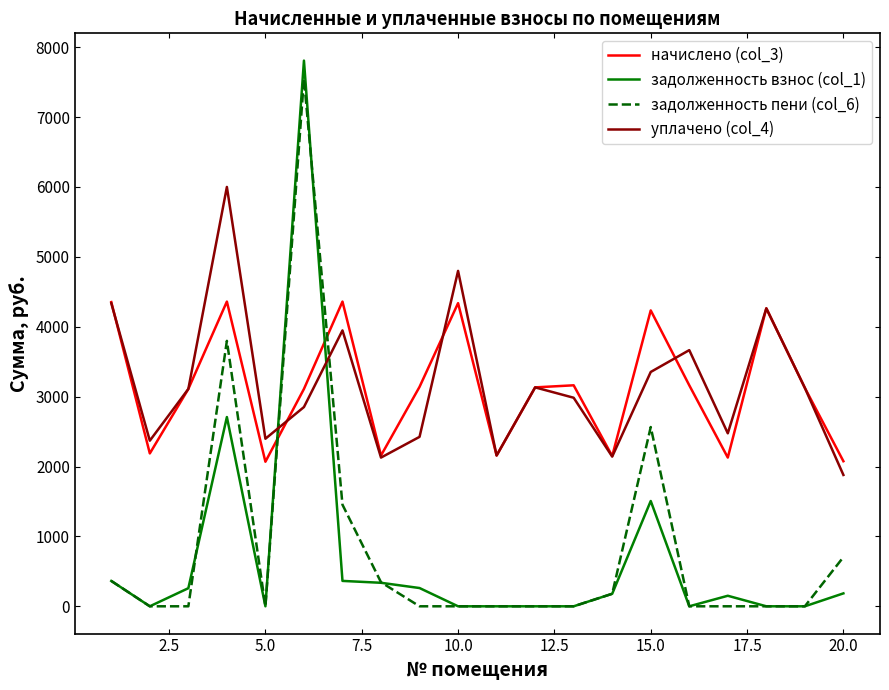

What is the greatest value displayed?

7807.4